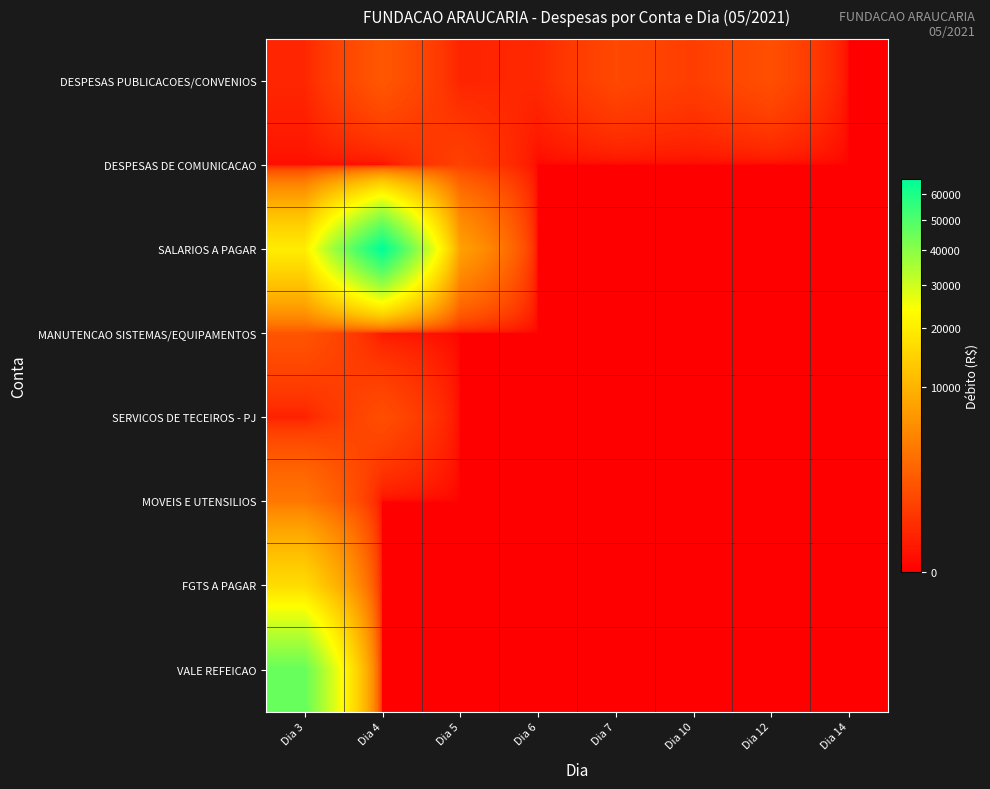

What is the total value across all series at Dia 10?

690.0